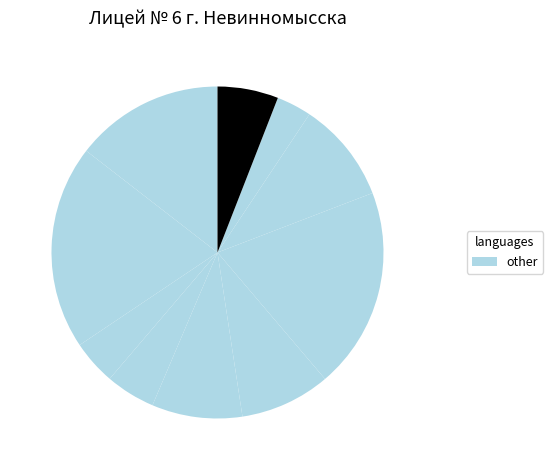

How many segments does this pie chart have?

10